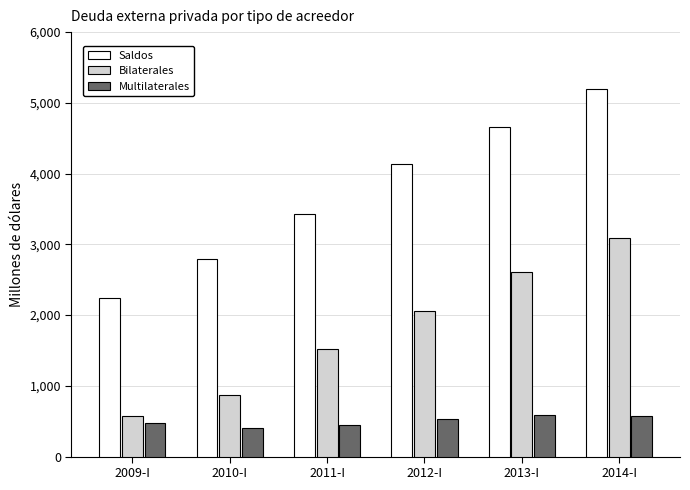

Which series has the largest total across all categories?

Saldos